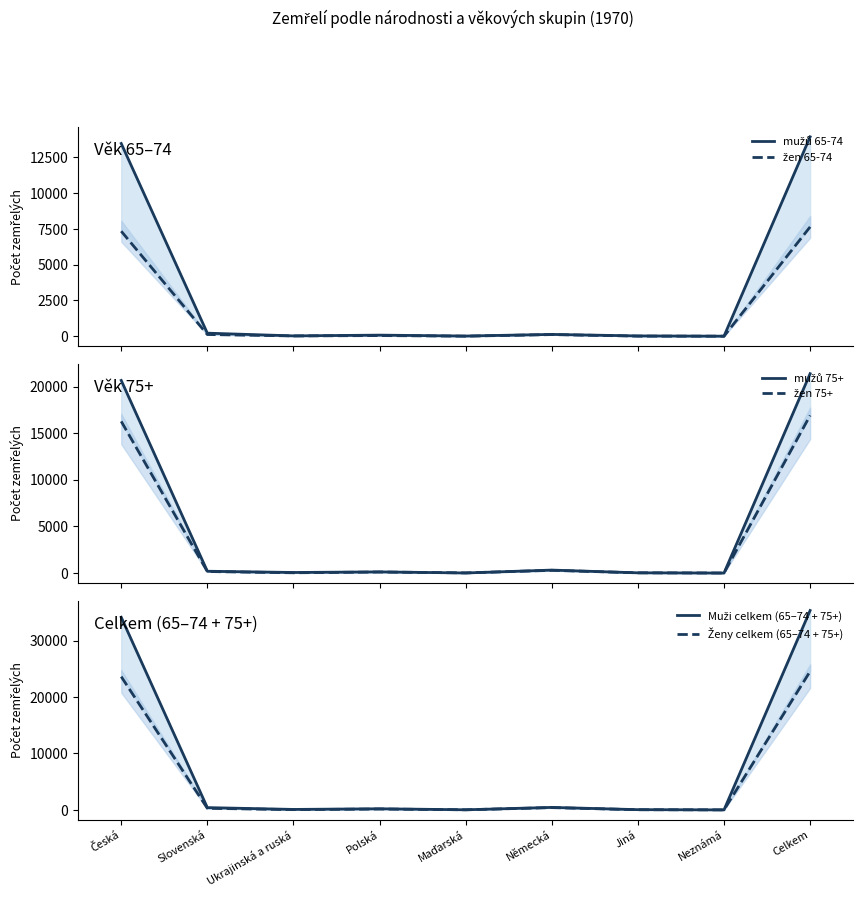

Is the value of Muži celkem (65–74 + 75+) at Německá greater than the value of mužů 65-74 at Německá?

Yes